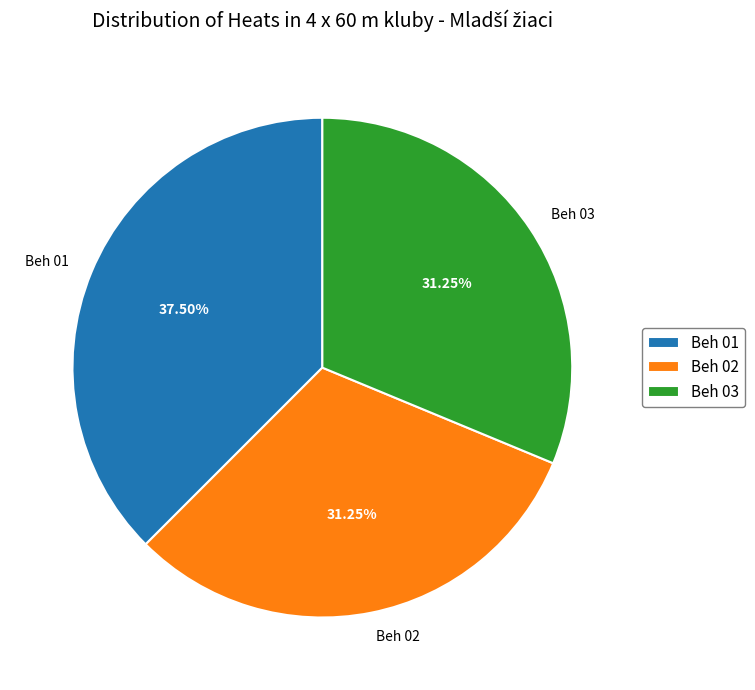

Is Beh 01 the majority of the pie?

No